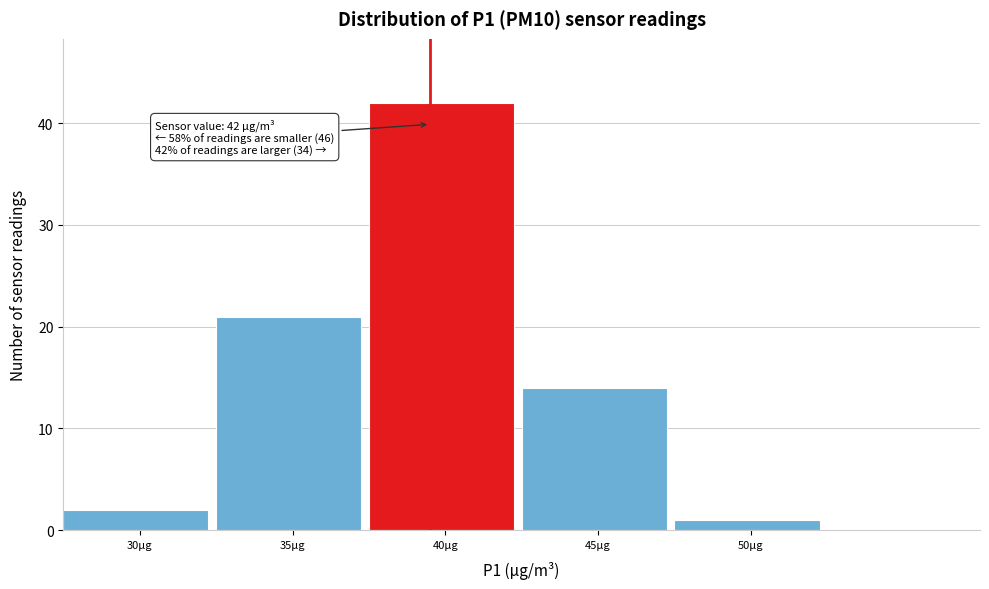

Reading left to right, extract all data points from this chart.

30µg=2	35µg=21	40µg=42	45µg=14	50µg=1